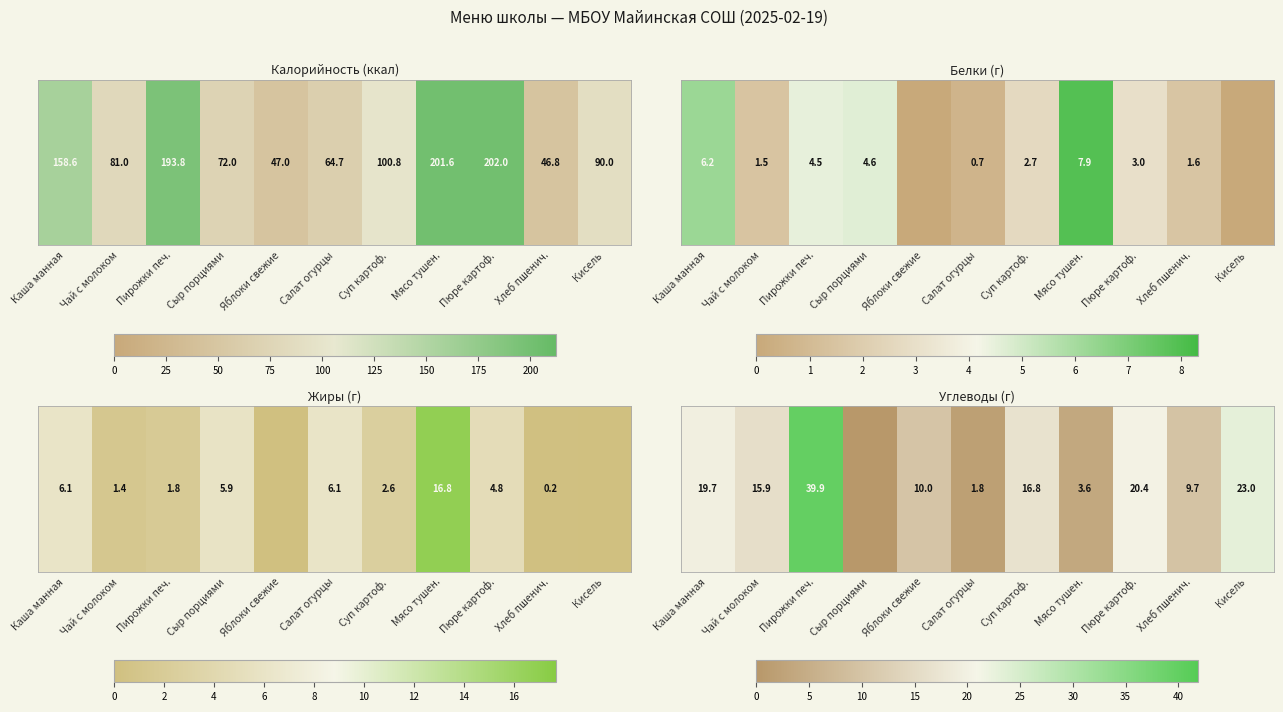

Is it true that the value at Яблоки свежие is 10.0?

True